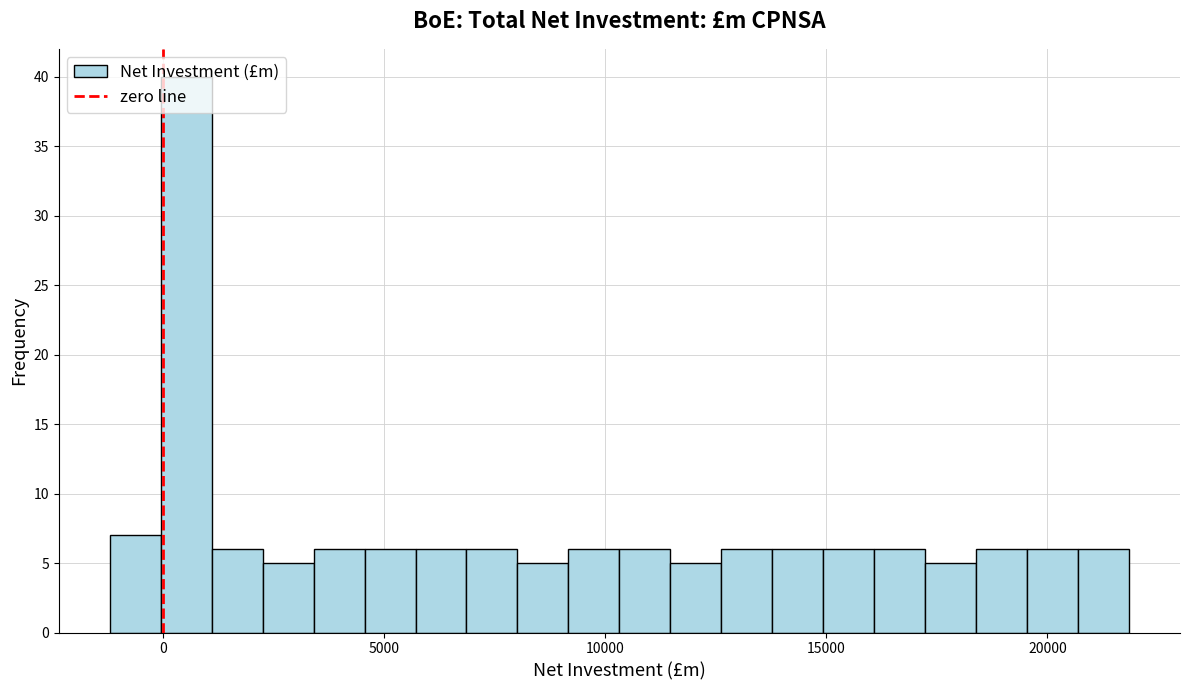

Around what value on the x-axis is the tallest bar? Give the approximate position of its centre, as read against the axis.

500